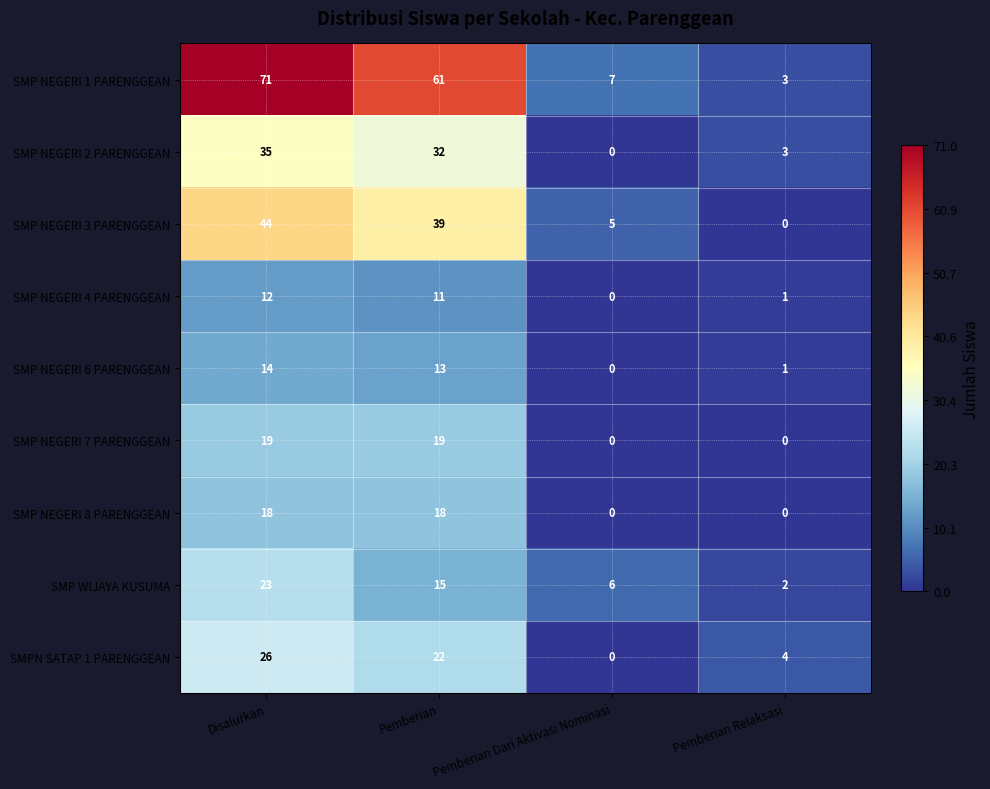

Which series has the largest range (max minus min)?

SMP NEGERI 1 PARENGGEAN